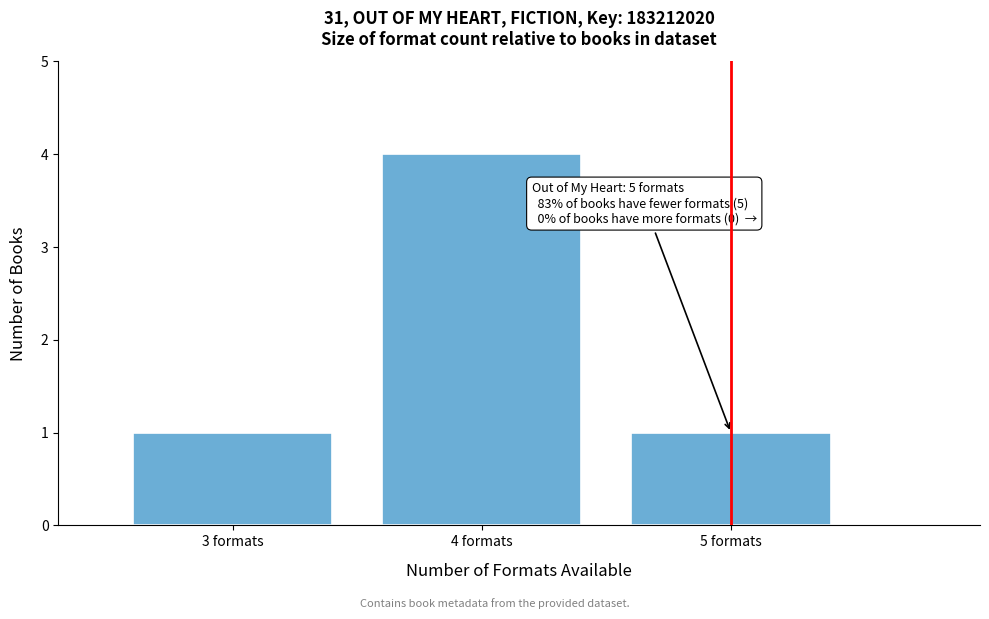

Over which range of the x-axis is the bar tallest?

3.5 to 4.5